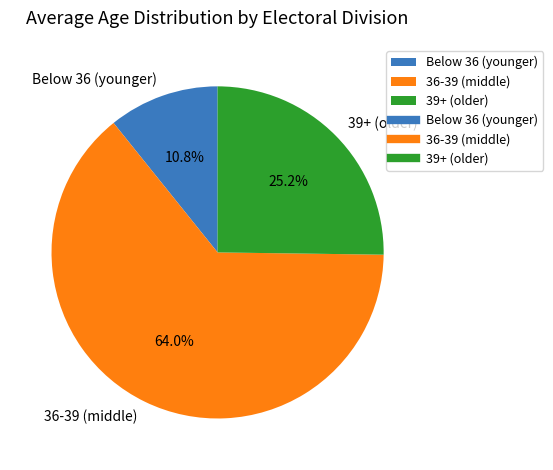

How many slices are in this pie chart?

3